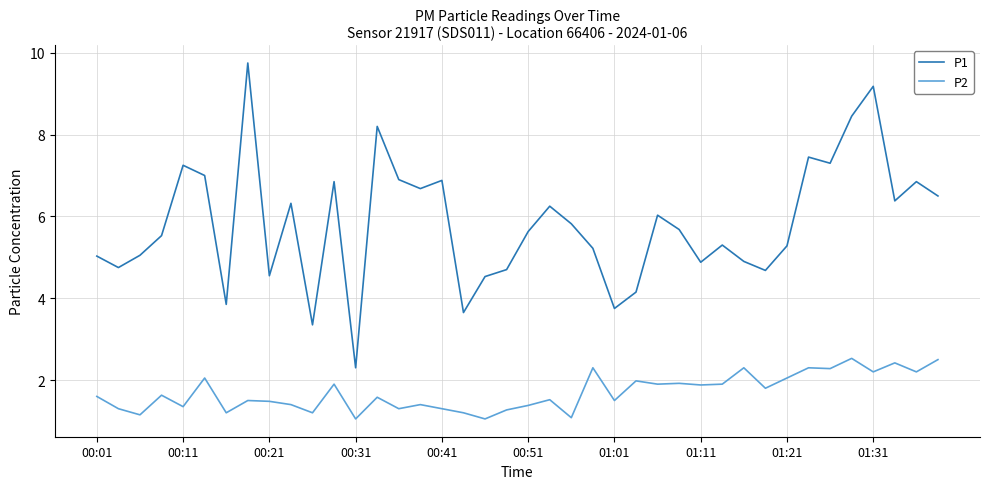

List the series in order of their peak value, lowest first.

P2, P1